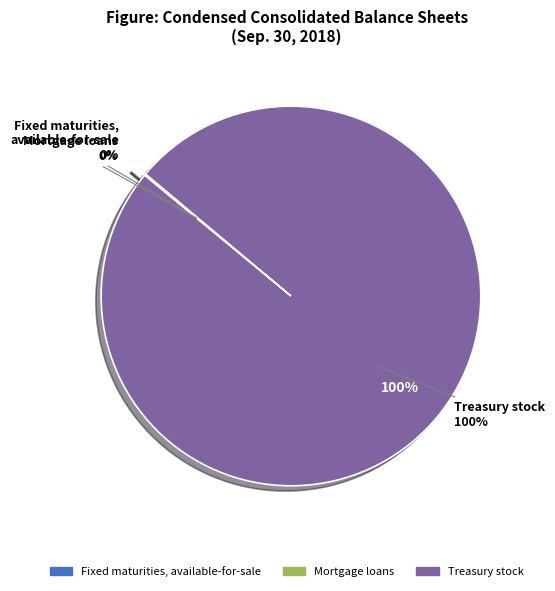

The Mortgage loans slice represents 11% of the pie. True or false?

False